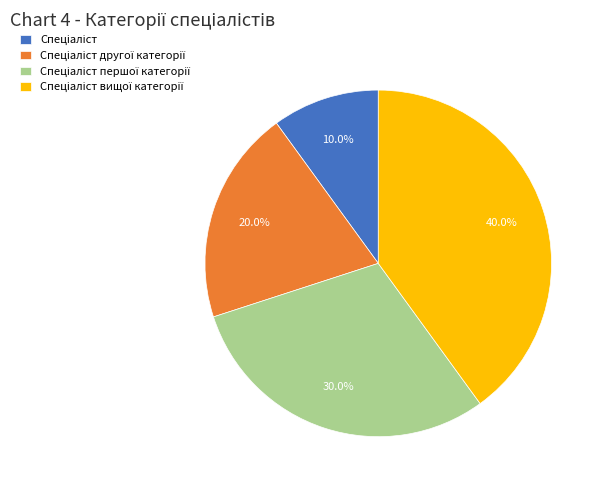

Is there any slice that represents more than half of the pie?

No